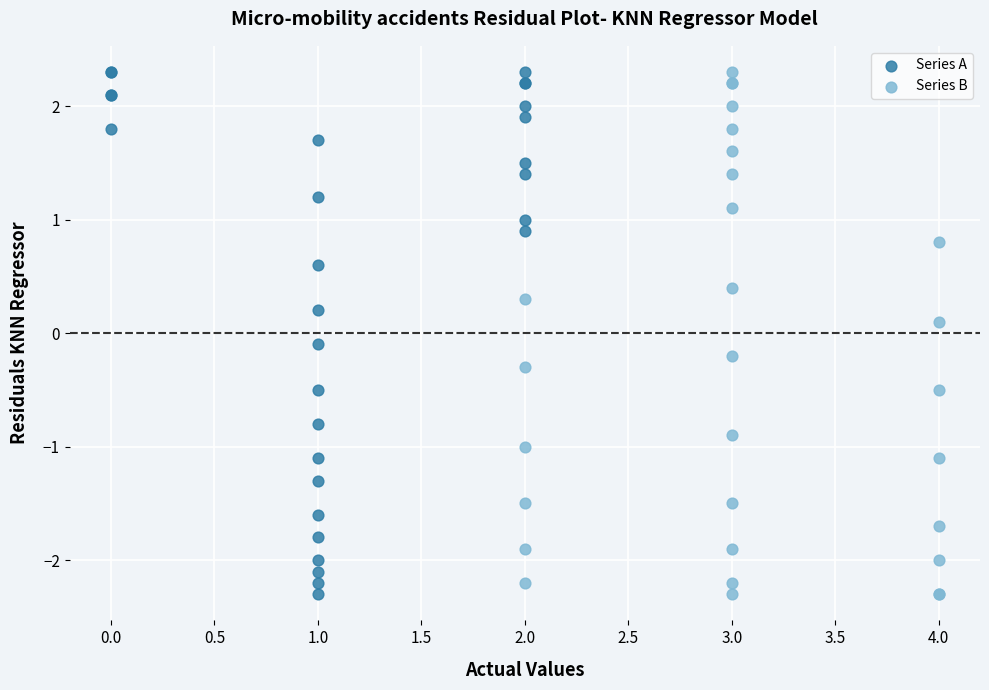

What are all the series names shown in the legend?

Series A, Series B